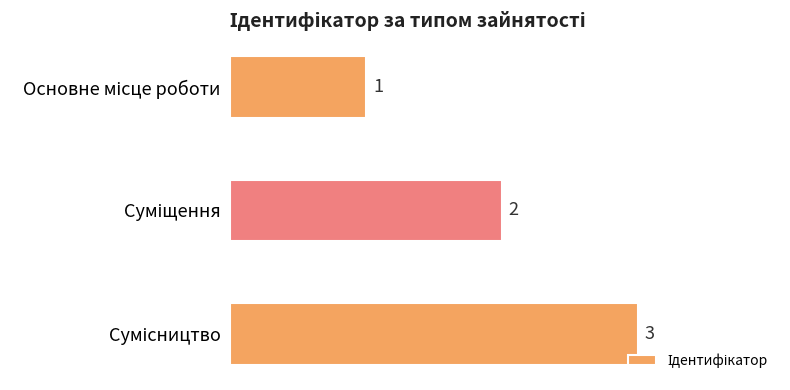

What is the value of the 2nd bar from the top?

2